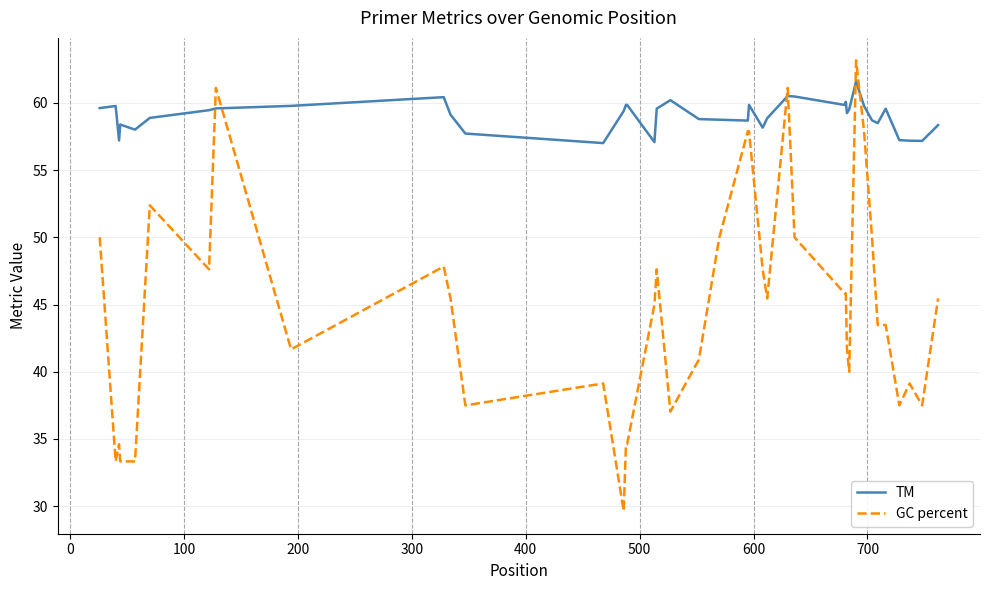

What is the difference between the maximum and second lowest values in the GC percent series?

29.8